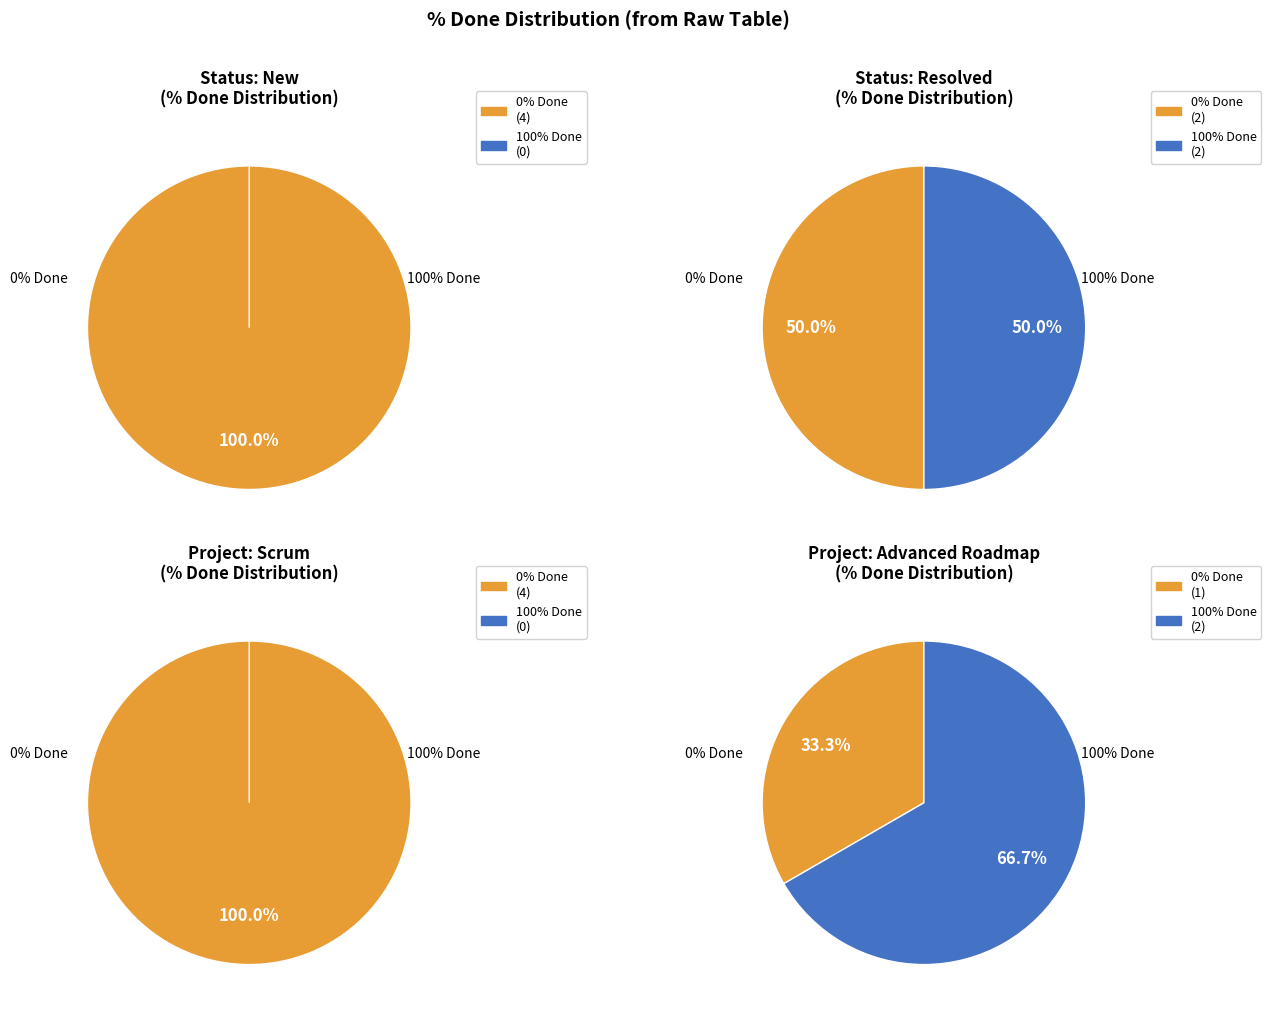

How many segments does this pie chart have?

8